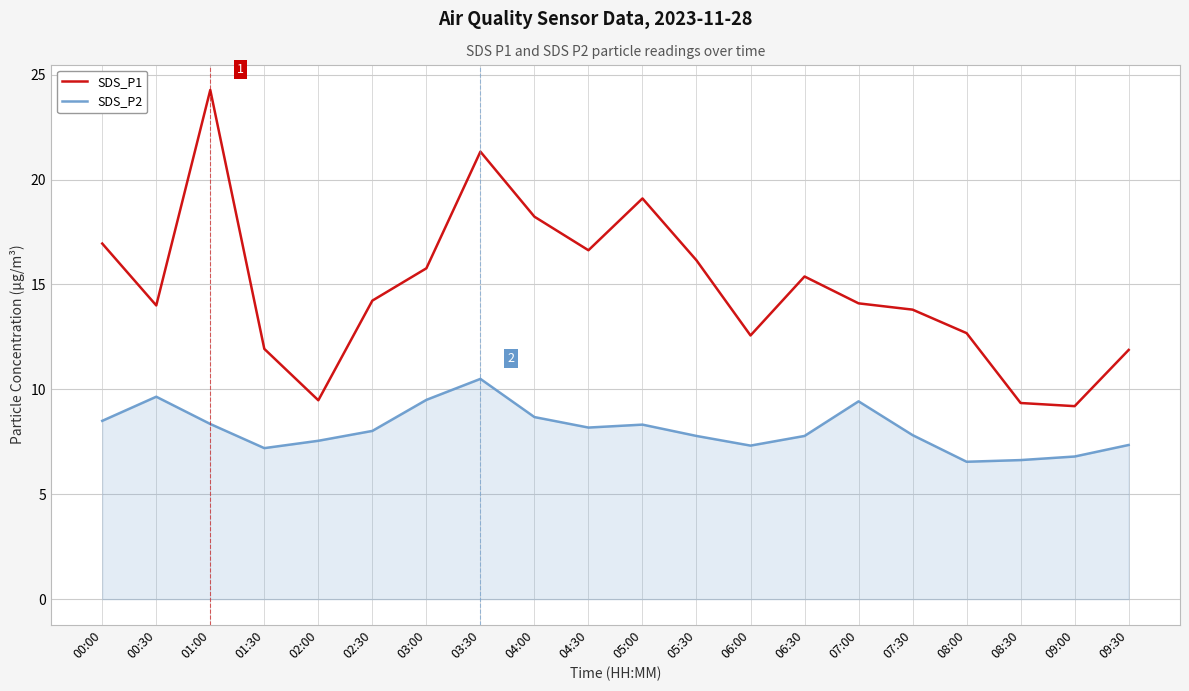

What is the total value across all series at 08:30?

16.0